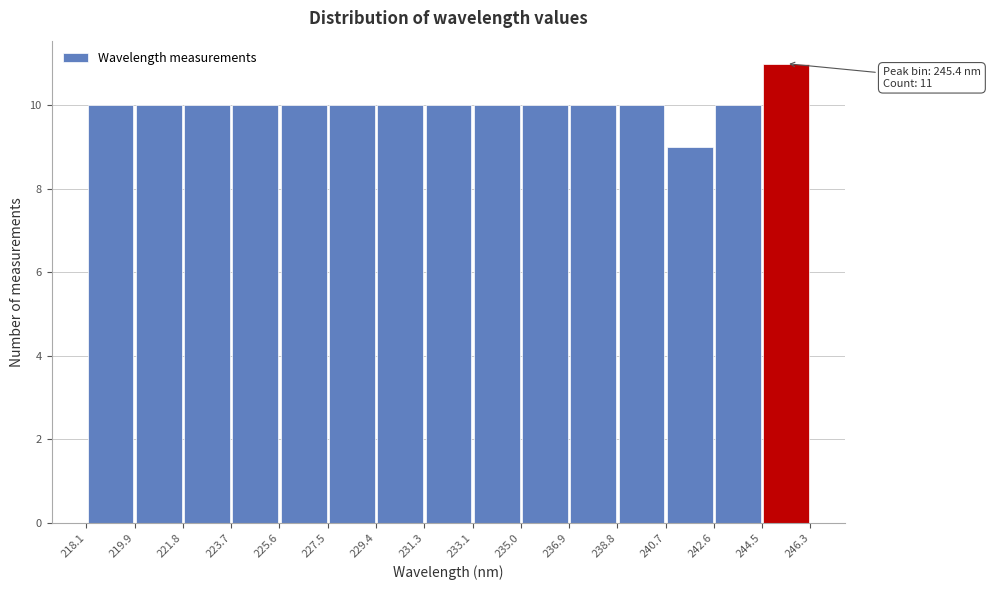

Which range on the x-axis has the tallest bar?

244.5 to 246.3